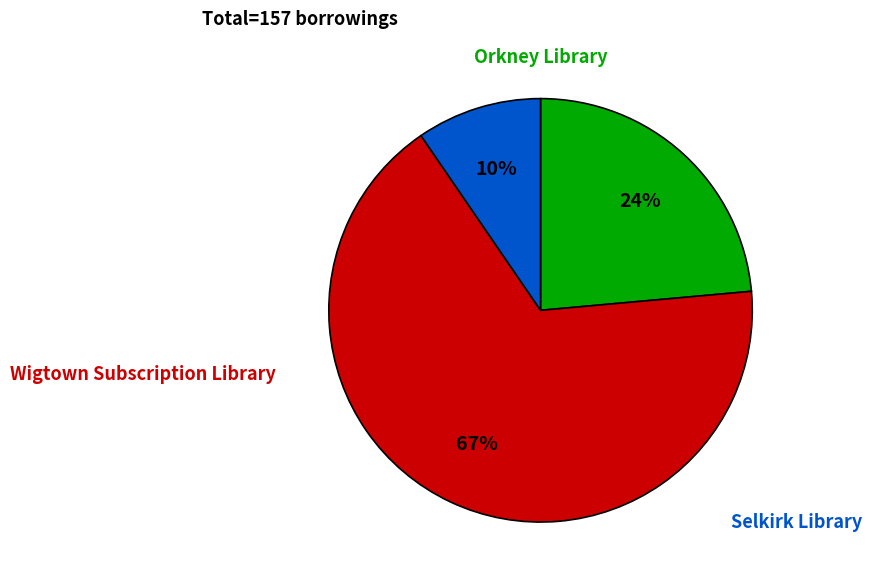

Is there any slice that represents more than half of the pie?

Yes